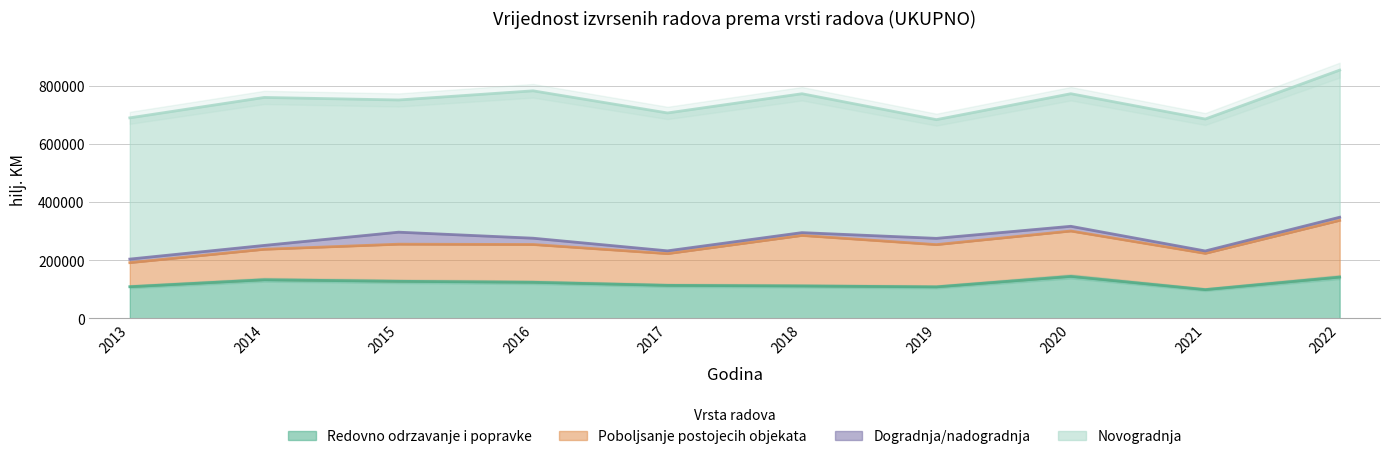

Which series changed the most between 2017 and 2022?

Poboljsanje postojecih objekata